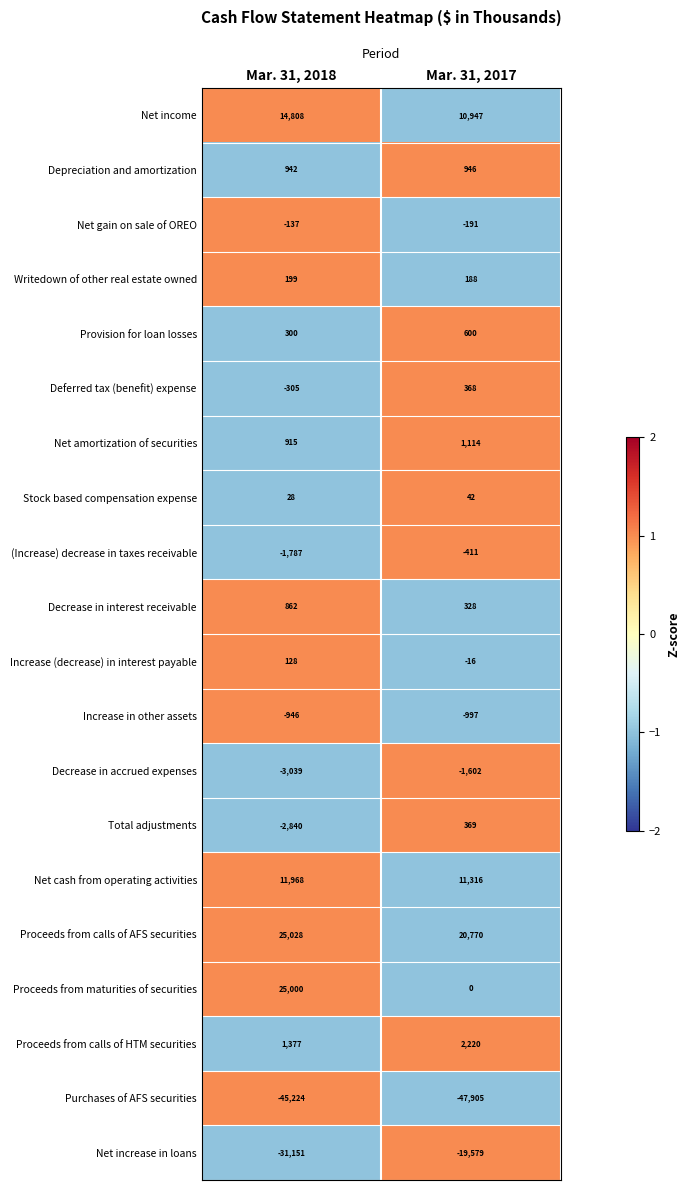

Is it true that Stock based compensation expense equals 64 at Mar. 31, 2017?

False